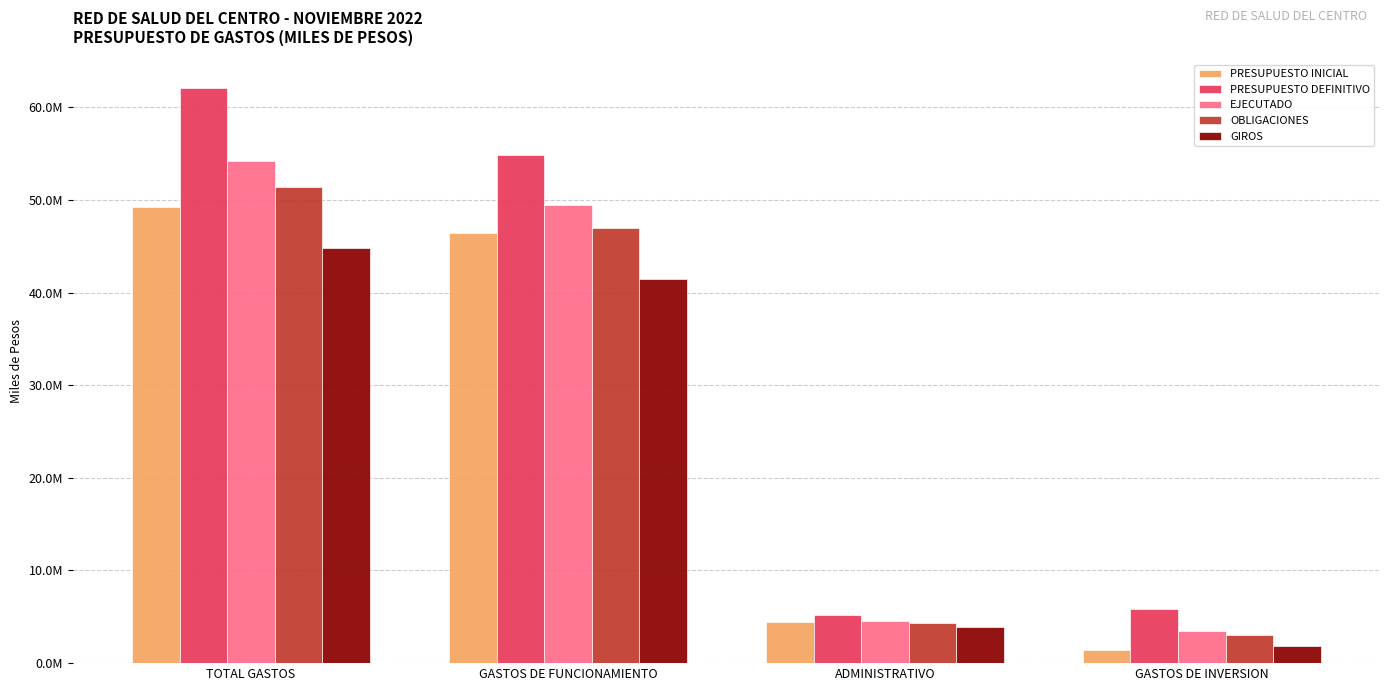

Rank the series at GASTOS DE INVERSION from lowest to highest value.

PRESUPUESTO INICIAL, GIROS, OBLIGACIONES, EJECUTADO, PRESUPUESTO DEFINITIVO